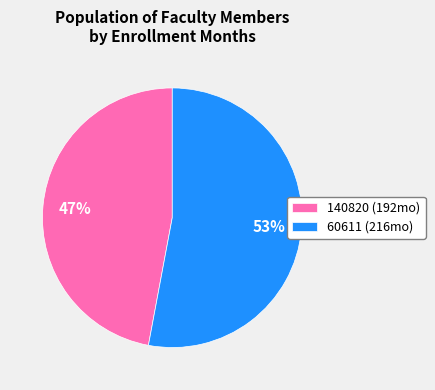

How many slices are in this pie chart?

2